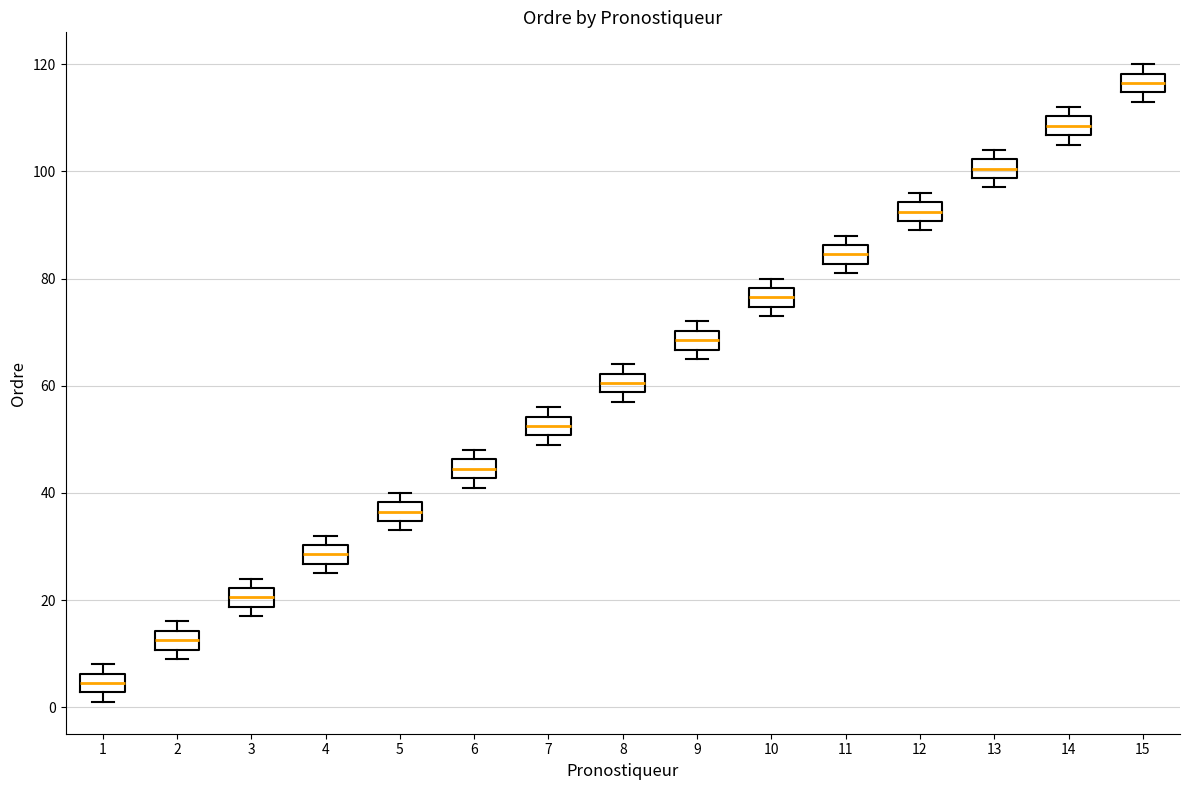

Reading left to right, read every box against the y-axis: the position of its median line, the range the box covers, and the ends of its whiskers. The values are not printed on the chart, so give them approximately, as read against the axis.

1: median 4, box 2 to 6, whiskers 2 (just below the box's lower edge) to 8
2: median 12, box 10 to 14, whiskers 10 (just below the box's lower edge) to 16
3: median 20, box 18 to 22, whiskers 18 (just below the box's lower edge) to 24
4: median 28, box 26 to 30, whiskers 26 (just below the box's lower edge) to 32
5: median 36, box 34 to 38, whiskers 34 (just below the box's lower edge) to 40
6: median 44, box 42 to 46, whiskers 42 (just below the box's lower edge) to 48
7: median 52, box 50 to 54, whiskers 50 (just below the box's lower edge) to 56
8: median 60, box 58 to 62, whiskers 58 (just below the box's lower edge) to 64
9: median 68, box 66 to 70, whiskers 66 (just below the box's lower edge) to 72
10: median 76, box 74 to 78, whiskers 74 (just below the box's lower edge) to 80
11: median 84, box 82 to 86, whiskers 82 (just below the box's lower edge) to 88
12: median 92, box 90 to 94, whiskers 90 (just below the box's lower edge) to 96
13: median 100, box 98 to 102, whiskers 98 (just below the box's lower edge) to 104
14: median 108, box 106 to 110, whiskers 106 (just below the box's lower edge) to 112
15: median 116, box 114 to 118, whiskers 114 (just below the box's lower edge) to 120